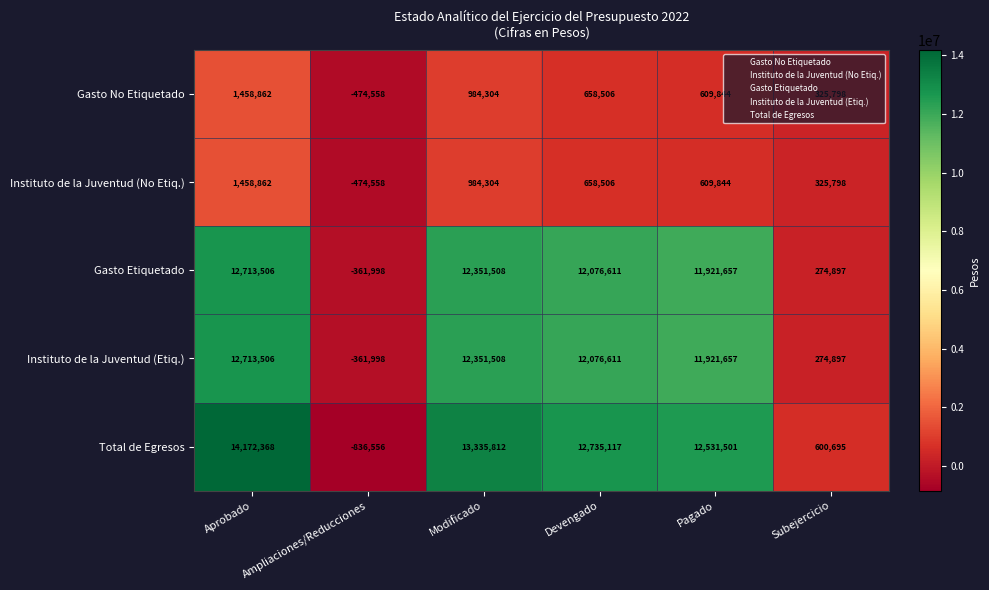

The value of Gasto No Etiquetado at Pagado is 342522. True or false?

False